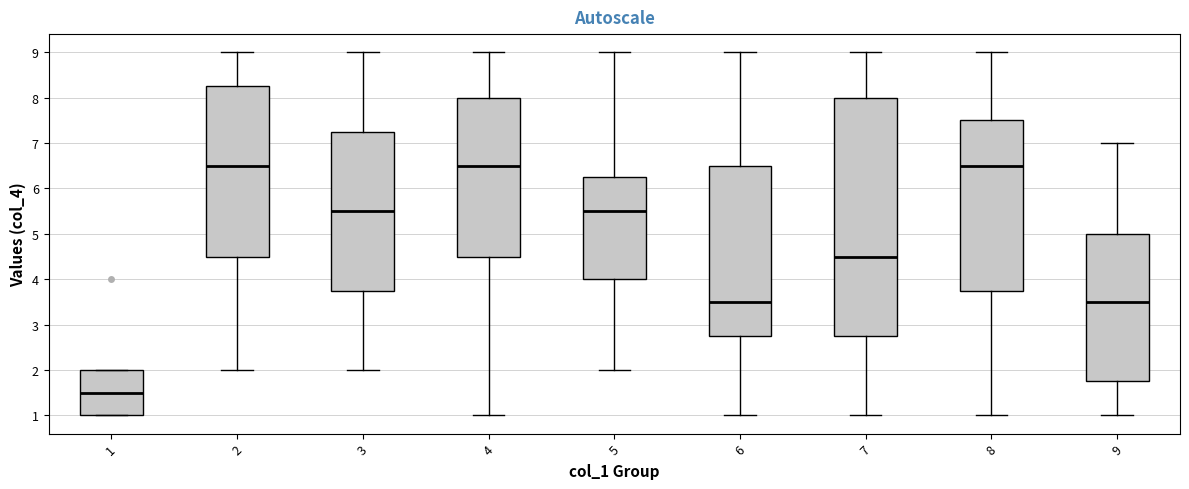

Reading left to right, read every box against the y-axis: the position of its median line, the range the box covers, and the ends of its whiskers. The values are not printed on the chart, so give them approximately, as read against the axis.

1: median 1.5, box 1.0 to 2.0, whiskers 1.0 to 2.0
2: median 6.5, box 4.5 to 8.3, whiskers 2.0 to 9.0
3: median 5.5, box 3.8 to 7.3, whiskers 2.0 to 9.0
4: median 6.5, box 4.5 to 8.0, whiskers 1.0 to 9.0
5: median 5.5, box 4.0 to 6.3, whiskers 2.0 to 9.0
6: median 3.5, box 2.8 to 6.5, whiskers 1.0 to 9.0
7: median 4.5, box 2.8 to 8.0, whiskers 1.0 to 9.0
8: median 6.5, box 3.8 to 7.5, whiskers 1.0 to 9.0
9: median 3.5, box 1.8 to 5.0, whiskers 1.0 to 7.0